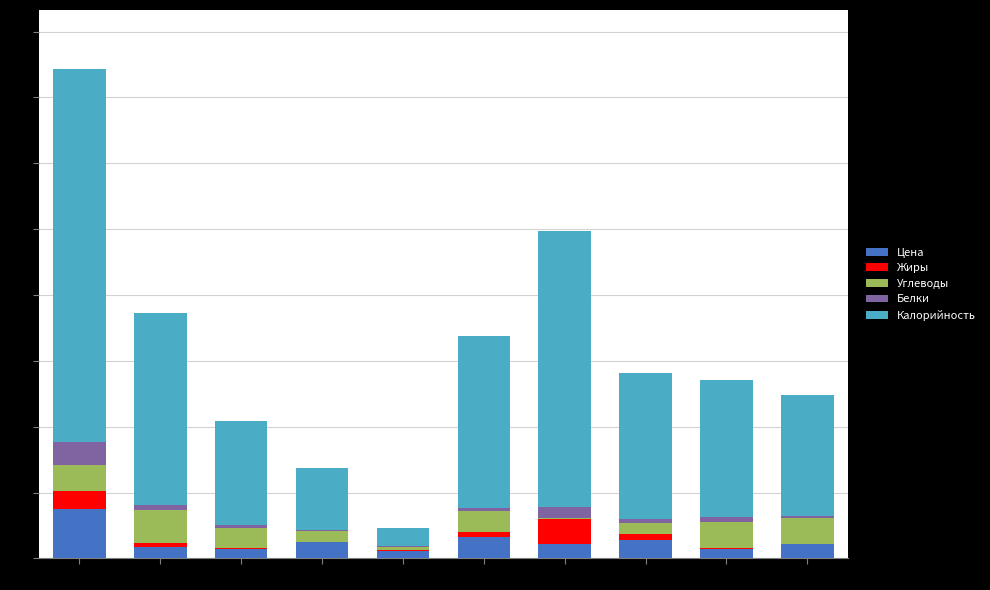

What is the maximum value for Цена?

37.6